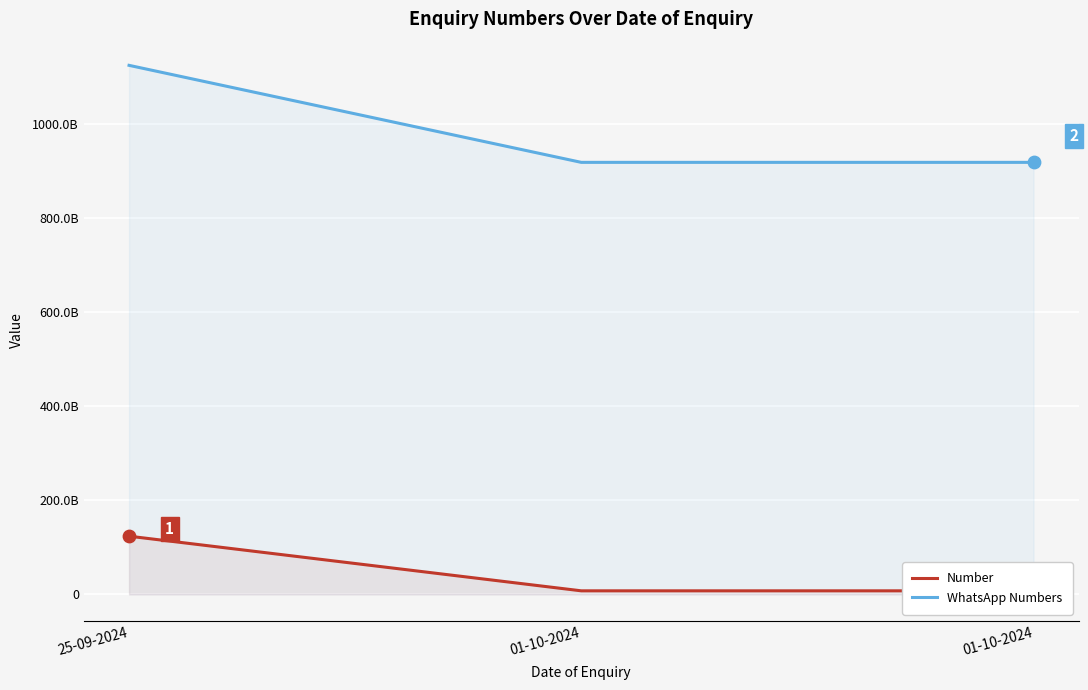

At which category is the sum across all series the highest?

25-09-2024